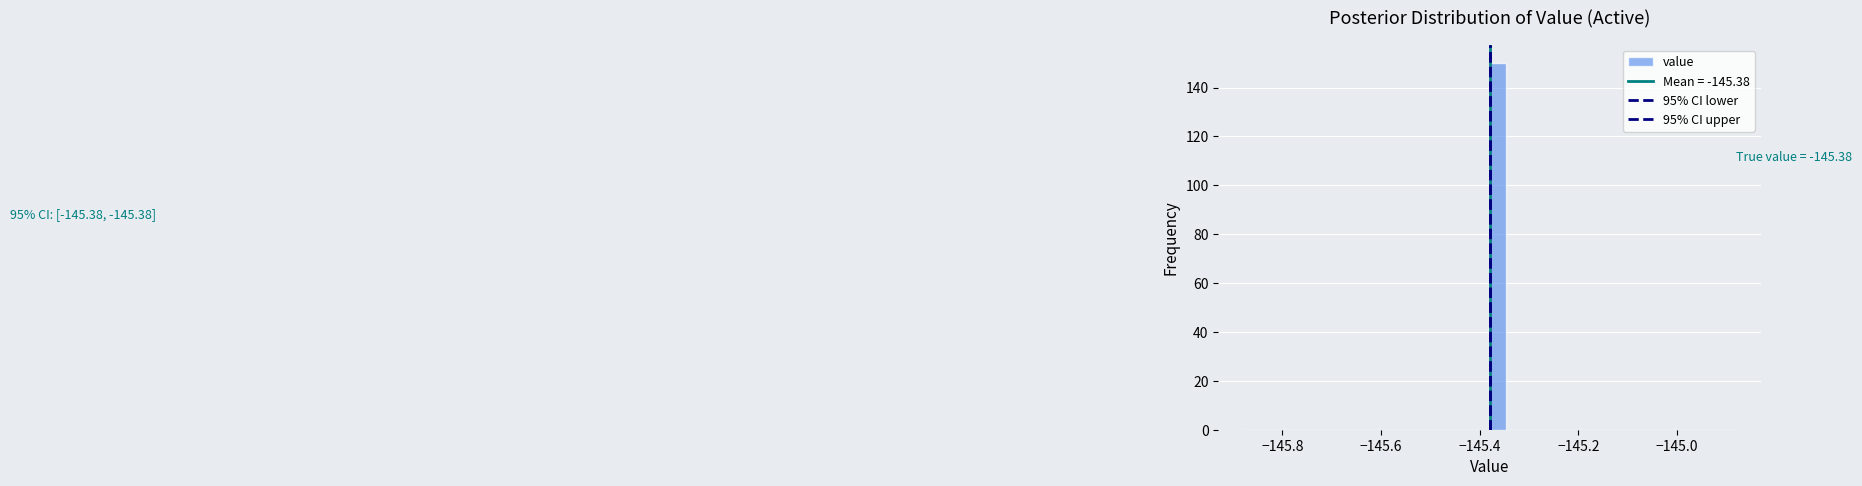

Around what value on the x-axis is the tallest bar? Give the approximate position of its centre, as read against the axis.

-145.36